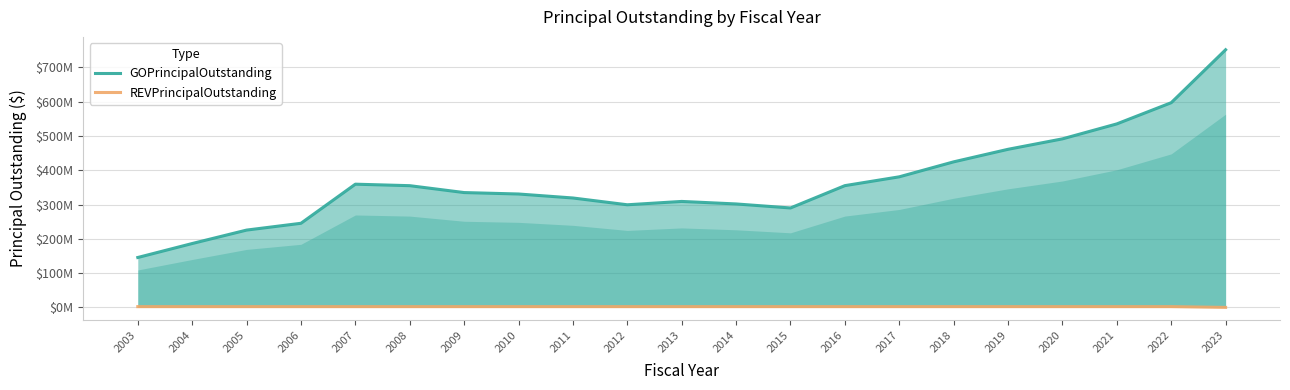

What is the sum of the REVPrincipalOutstanding values at 2013 and 2022?

4510000